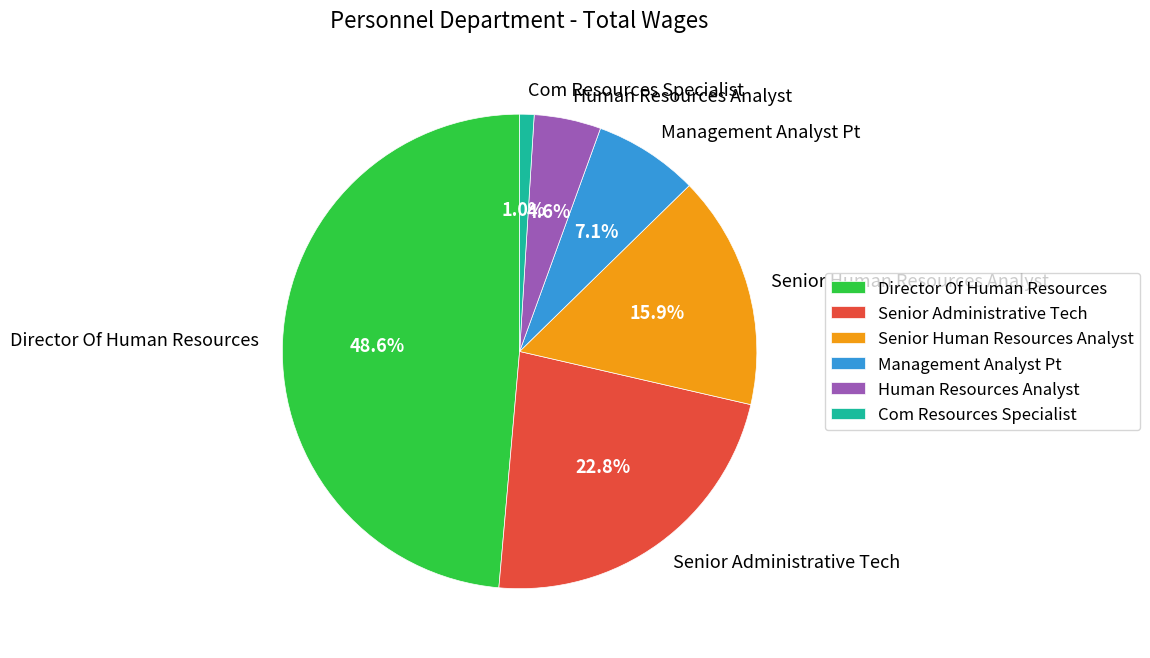

Count the number of slices in the pie.

6